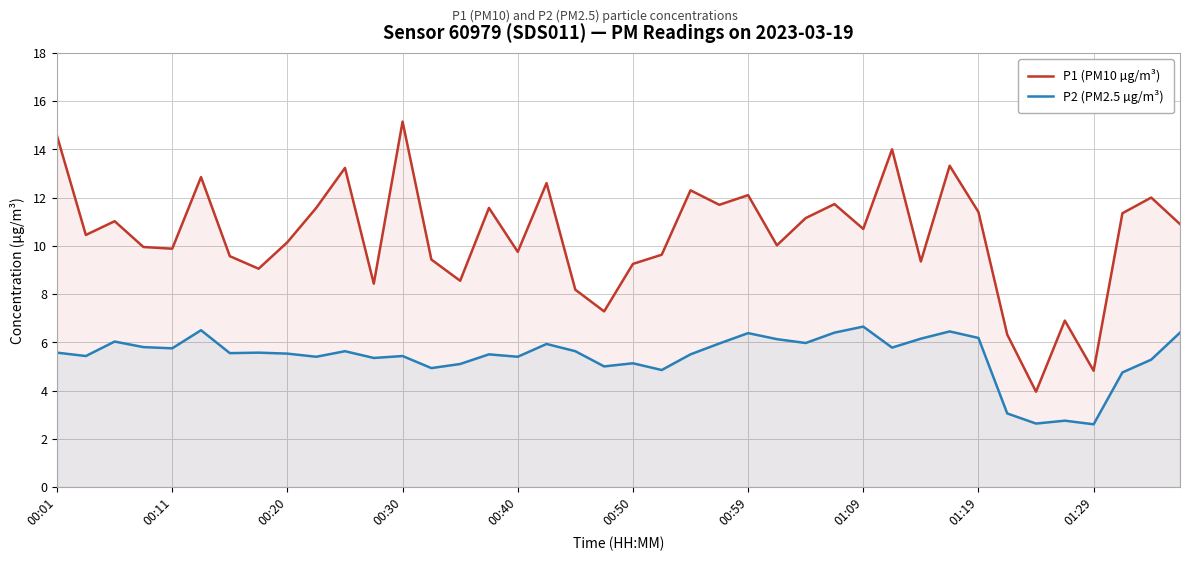

The P1 (PM10 µg/m³) series shows 4.8 at 19. True or false?

False